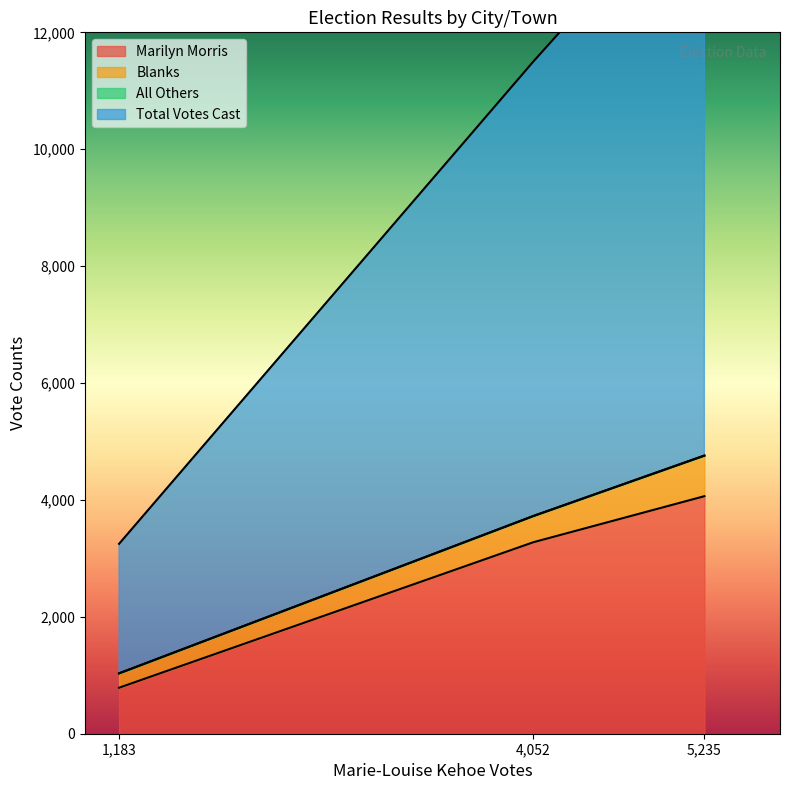

Where is Marilyn Morris nearest to the value 2425?

4,052